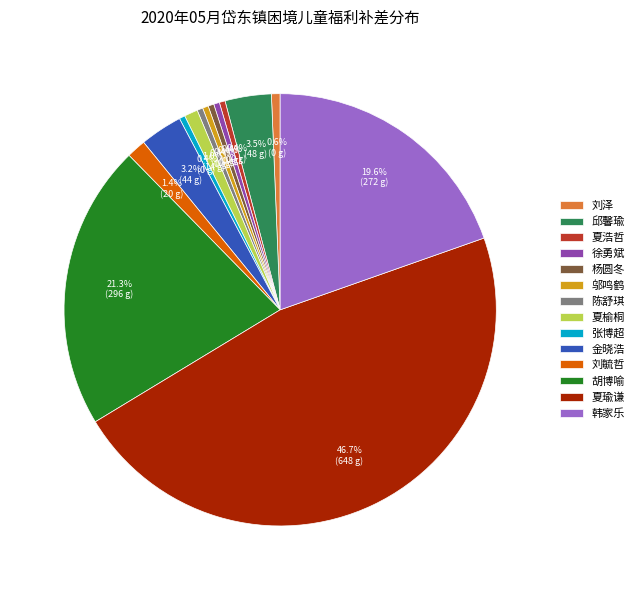

How many slices are in this pie chart?

14